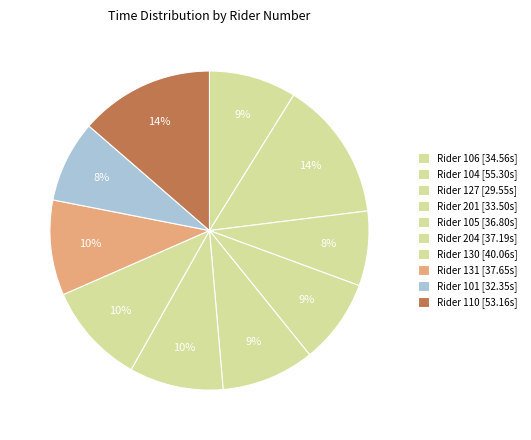

How many slices are in this pie chart?

10